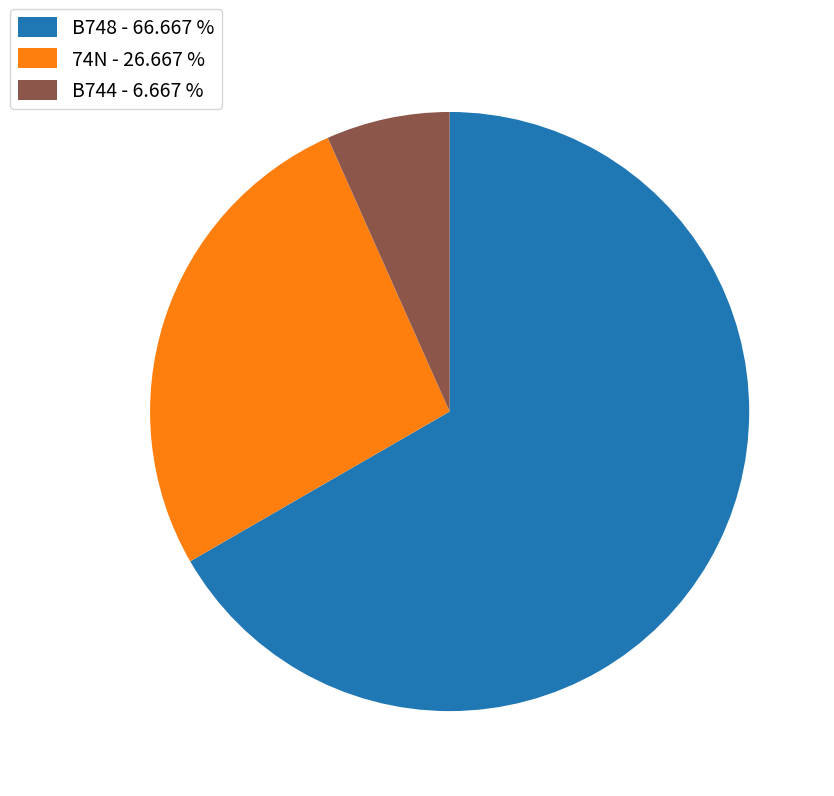

Which category has the biggest portion of the pie?

B748